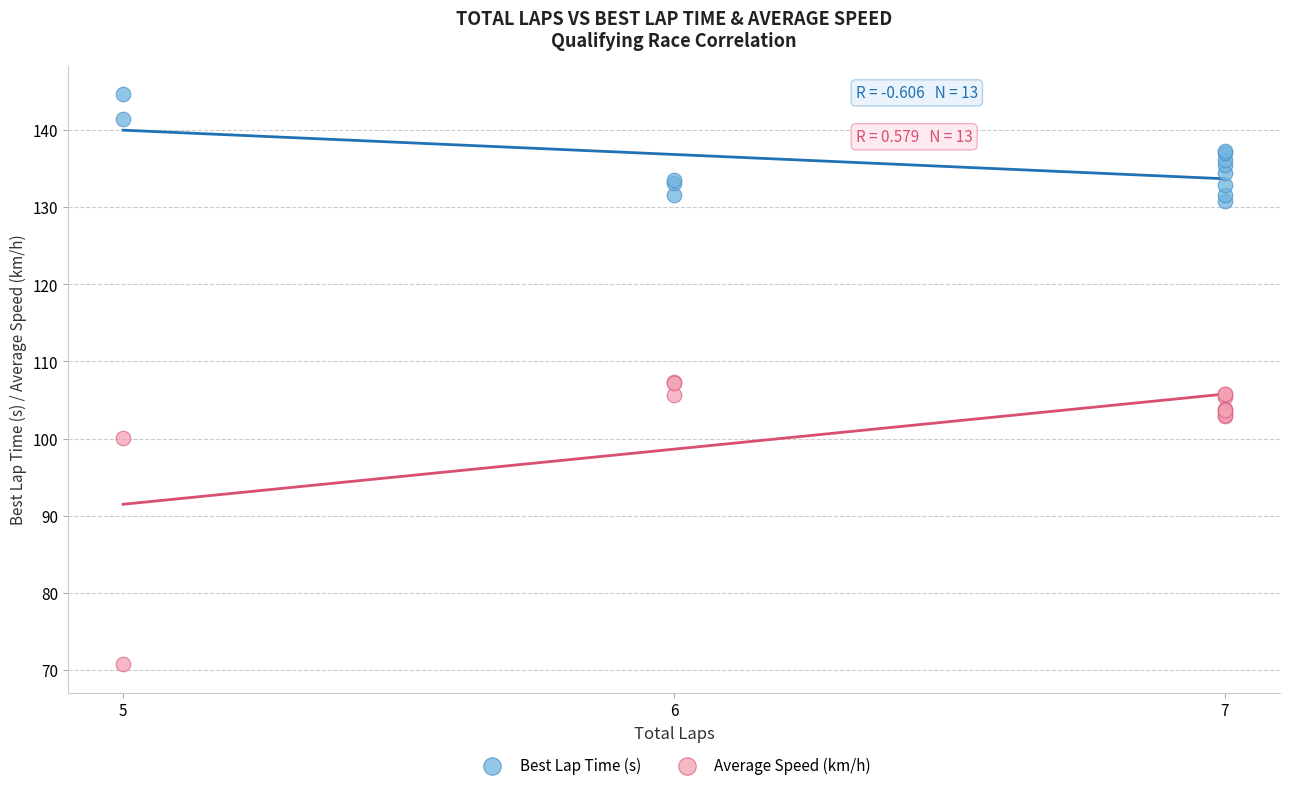

Which series reaches the minimum Y coordinate?

Average Speed (km/h)